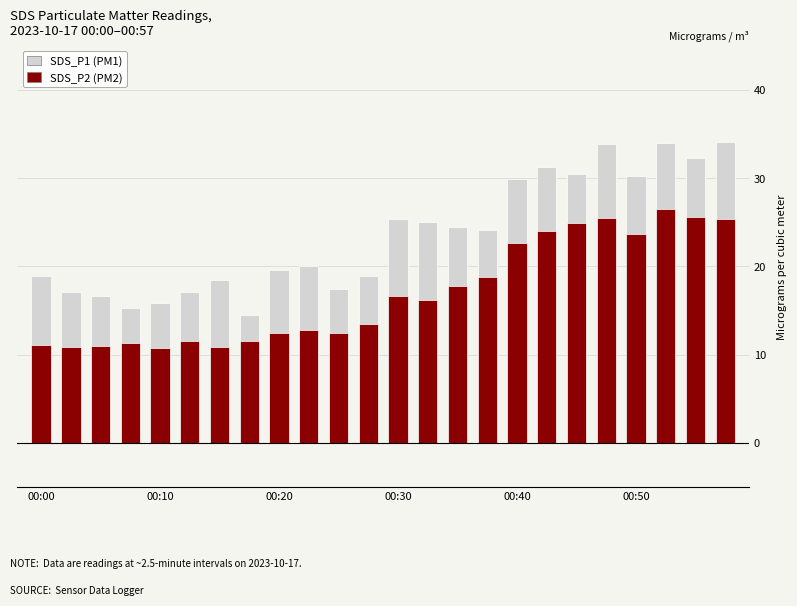

Reading right to left, list all the values displayed in this chart.

SDS_P1 (PM1): 34.0	32.2	34.0	30.2	33.8	30.5	31.2	29.9	24.1	24.5	25.1	25.4	18.9	17.4	20.1	19.6	14.5	18.5	17.1	15.8	15.2	16.7	17.1	18.9
SDS_P2 (PM2): 25.4	25.6	26.5	23.7	25.4	24.9	23.9	22.6	18.8	17.8	16.1	16.6	13.5	12.4	12.8	12.4	11.5	10.9	11.6	10.8	11.3	10.9	10.8	11.1